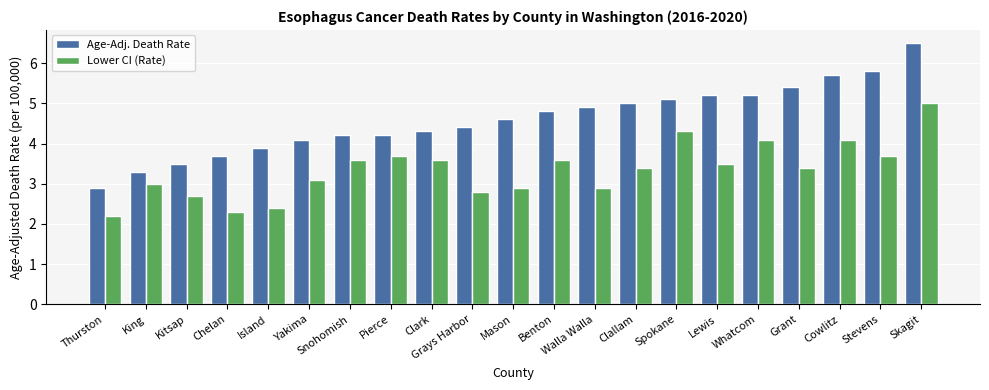

Reading right to left, transcribe all the data shown in this chart.

Age-Adj. Death Rate: 6.5	5.8	5.7	5.4	5.2	5.2	5.1	5.0	4.9	4.8	4.6	4.4	4.3	4.2	4.2	4.1	3.9	3.7	3.5	3.3	2.9
Lower CI (Rate): 5.0	3.7	4.1	3.4	4.1	3.5	4.3	3.4	2.9	3.6	2.9	2.8	3.6	3.7	3.6	3.1	2.4	2.3	2.7	3.0	2.2